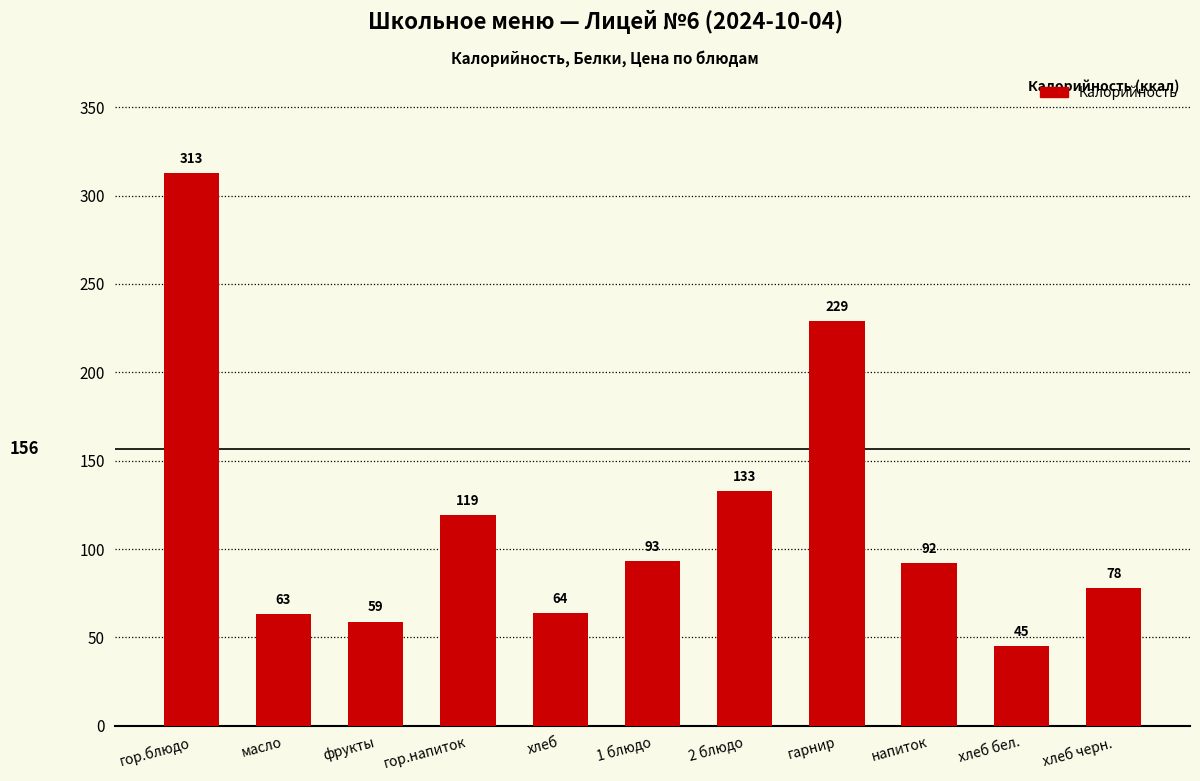

List the labels in order of value, largest first.

гор.блюдо, гарнир, 2 блюдо, гор.напиток, 1 блюдо, напиток, хлеб черн., хлеб, масло, фрукты, хлеб бел.